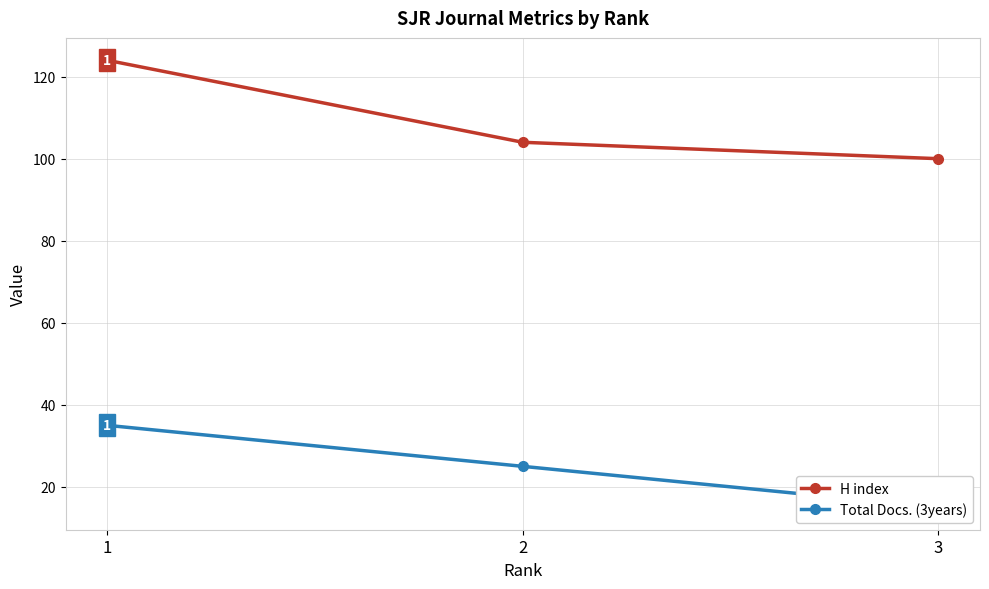

Reading left to right, transcribe all the data shown in this chart.

H index: 124	104	100
Total Docs. (3years): 35	25	15